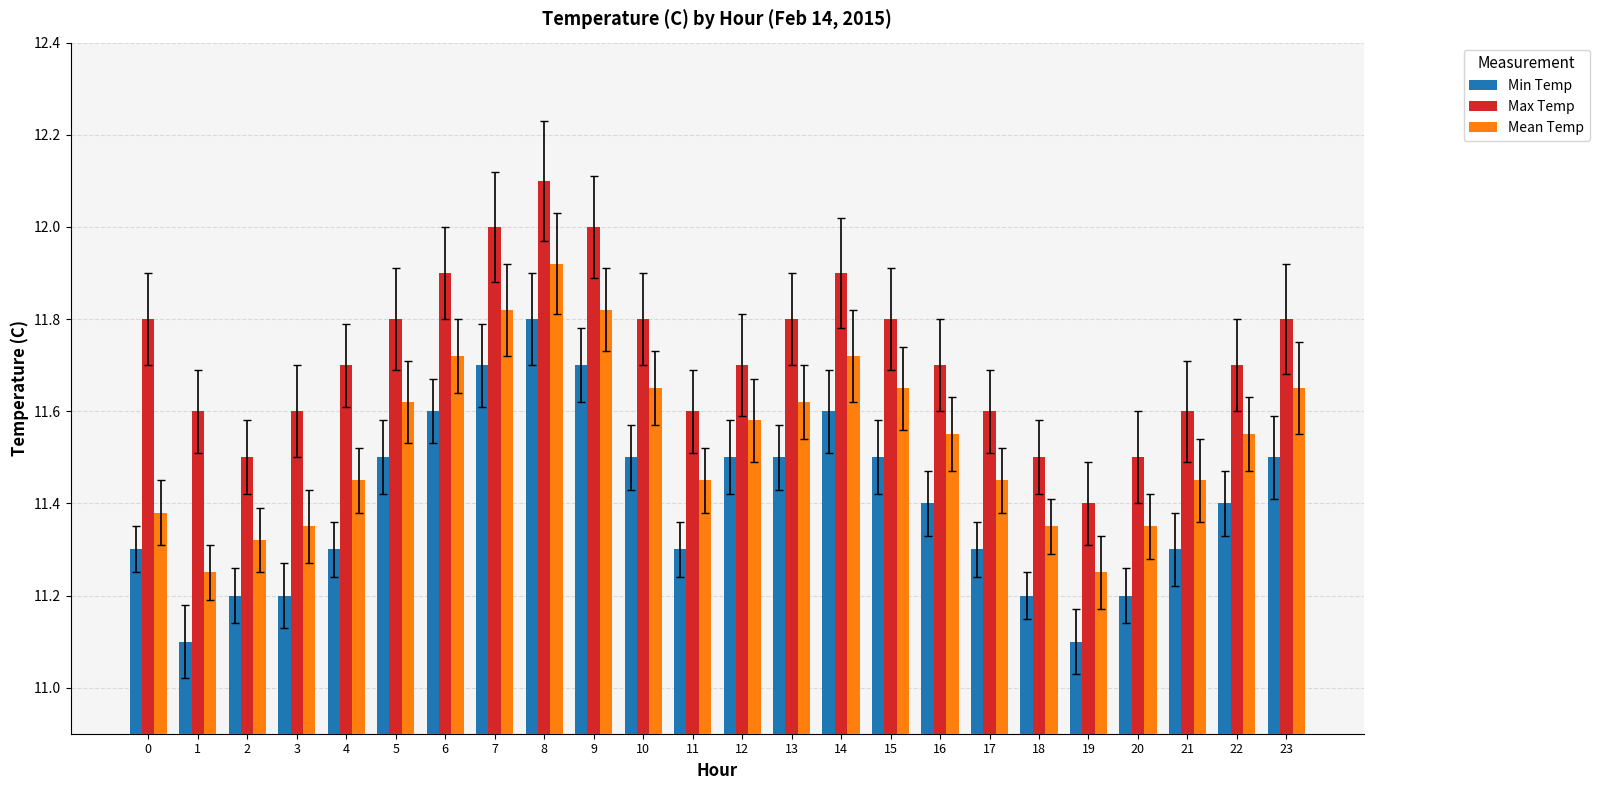

What is the spread (max minus min) of values at 2?

0.3